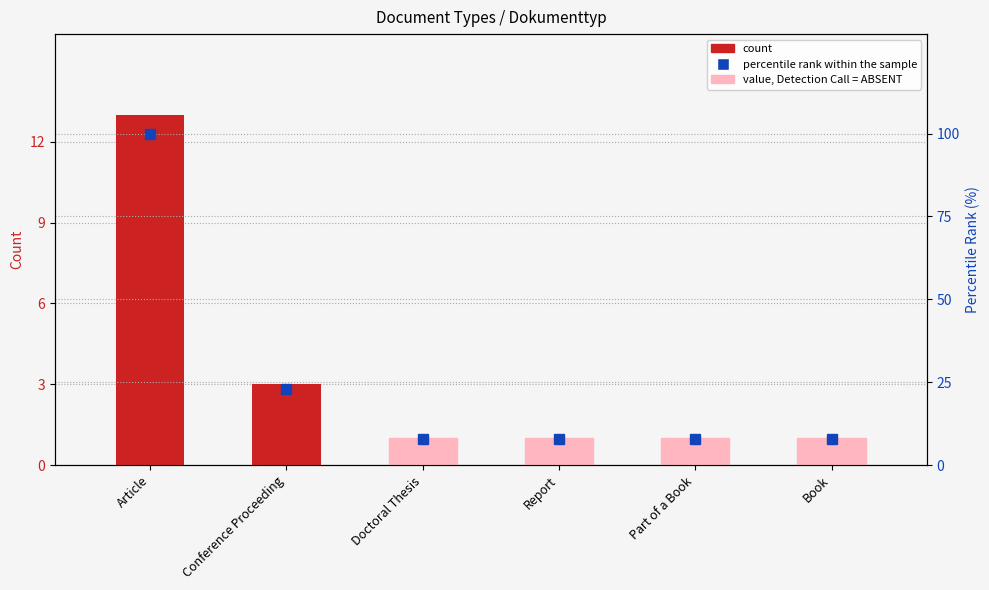

List the labels in order of value, largest first.

Article, Conference Proceeding, Doctoral Thesis, Report, Part of a Book, Book